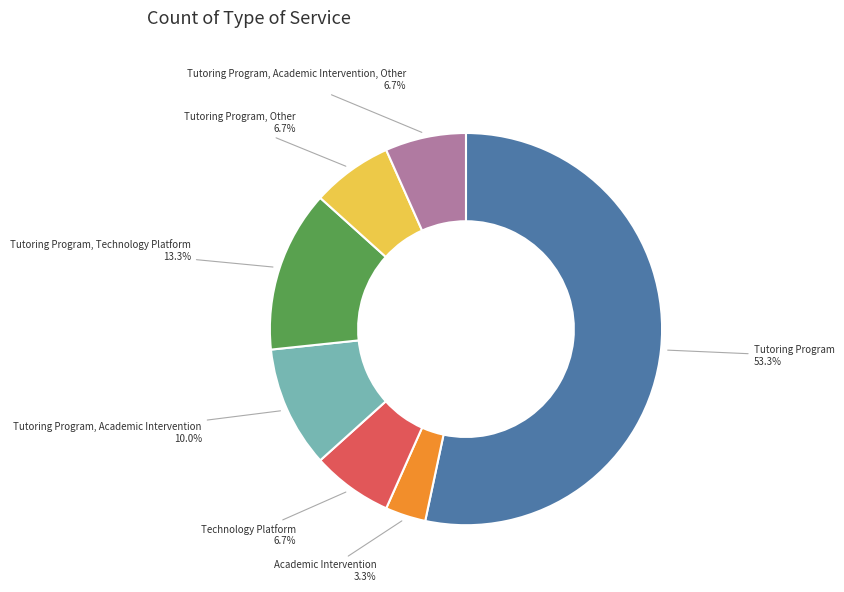

What is the ratio of the value at Tutoring Program, Other to the value at Tutoring Program, Technology Platform?

0.5